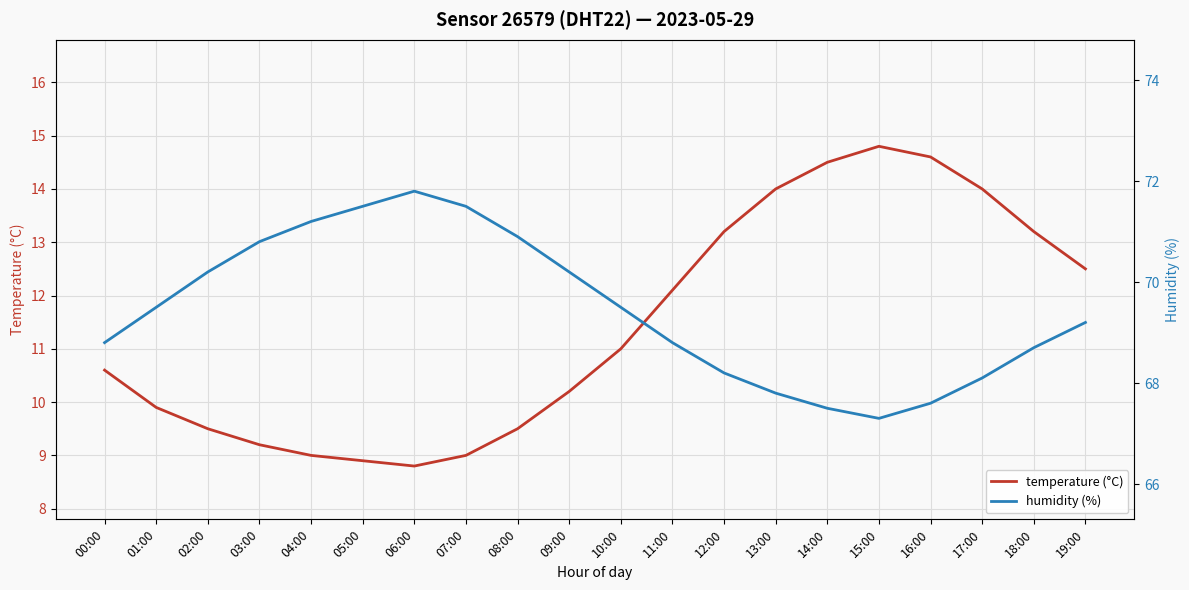

The humidity (%) series shows 68.8 at 00:00. True or false?

True